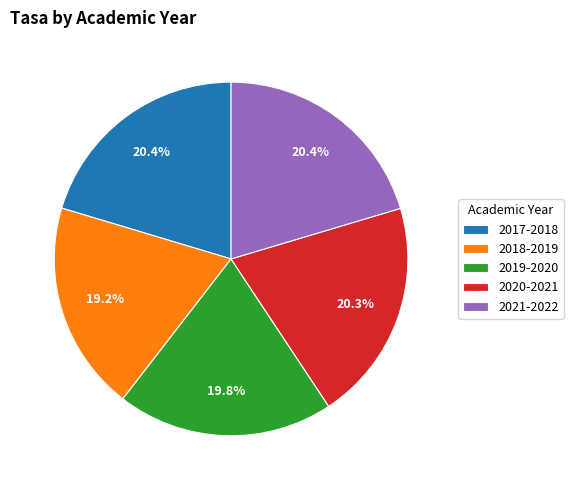

To the nearest percent, what is the combined percentage of 2017-2018 and 2020-2021?

41%